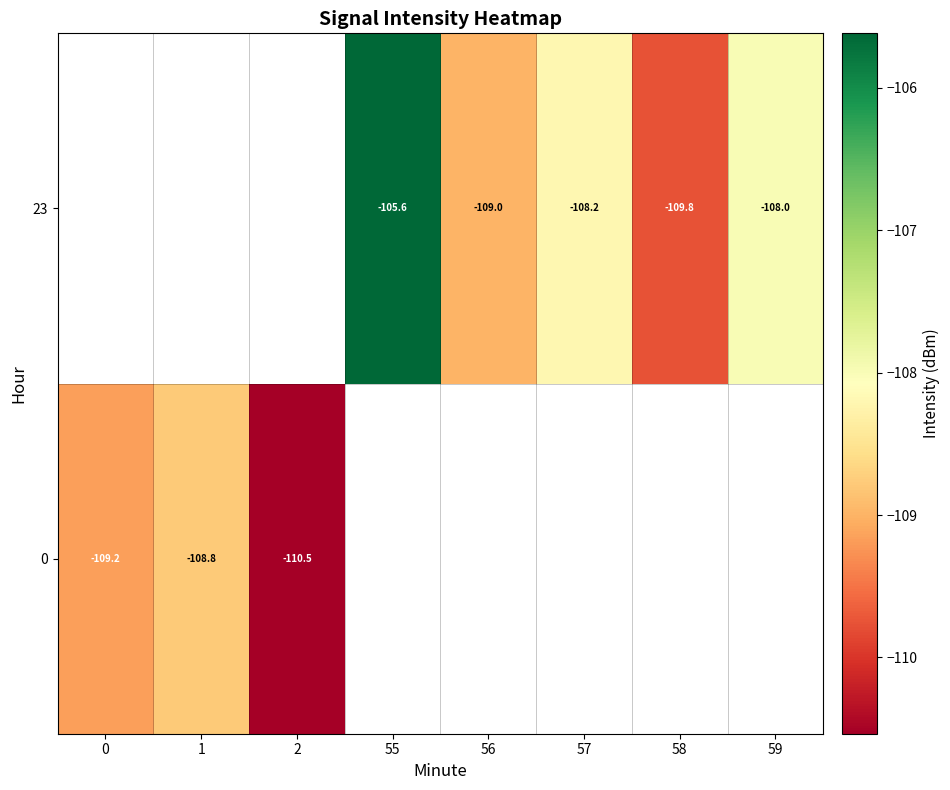

Which category has the lowest value in the row_0 series?

2